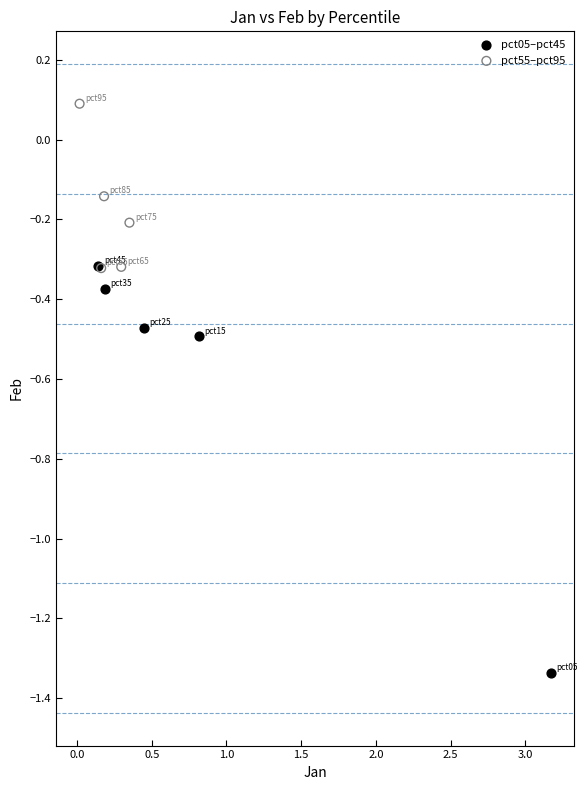

Which series contains the lowest Y value?

pct05–pct45